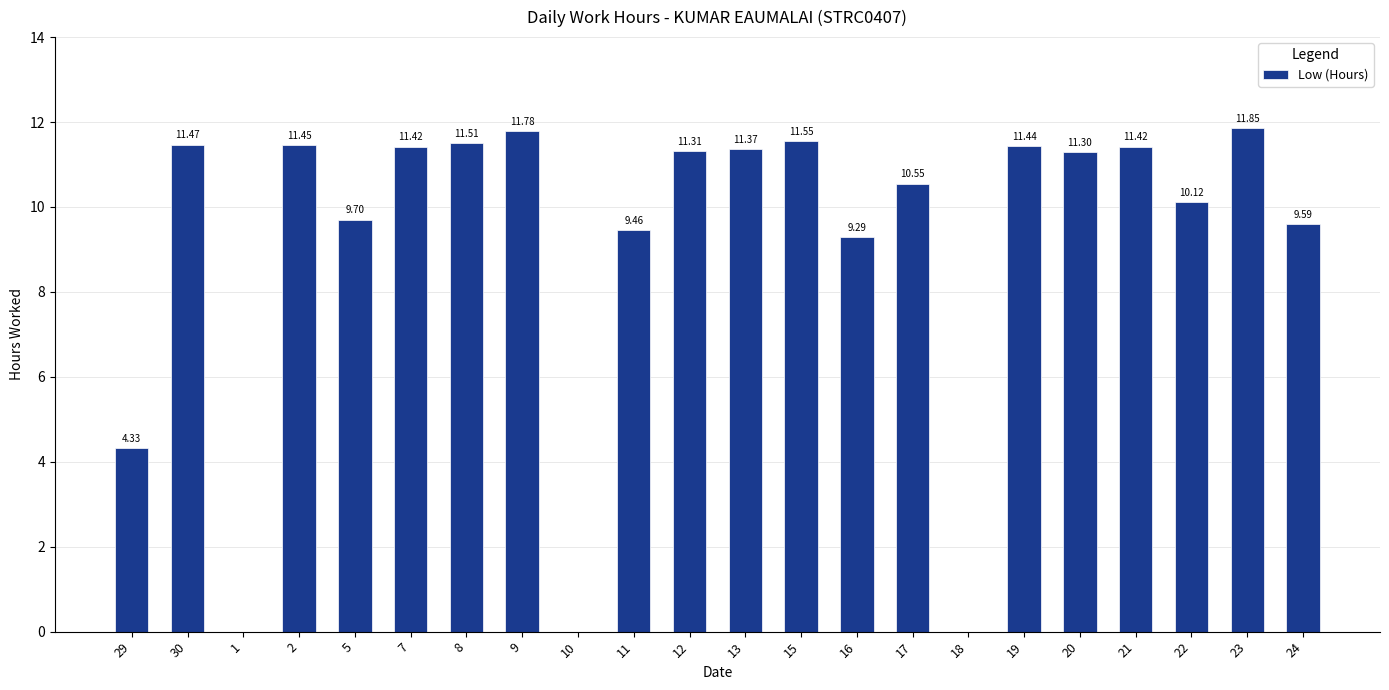

At which label is the value closest to 5?

29